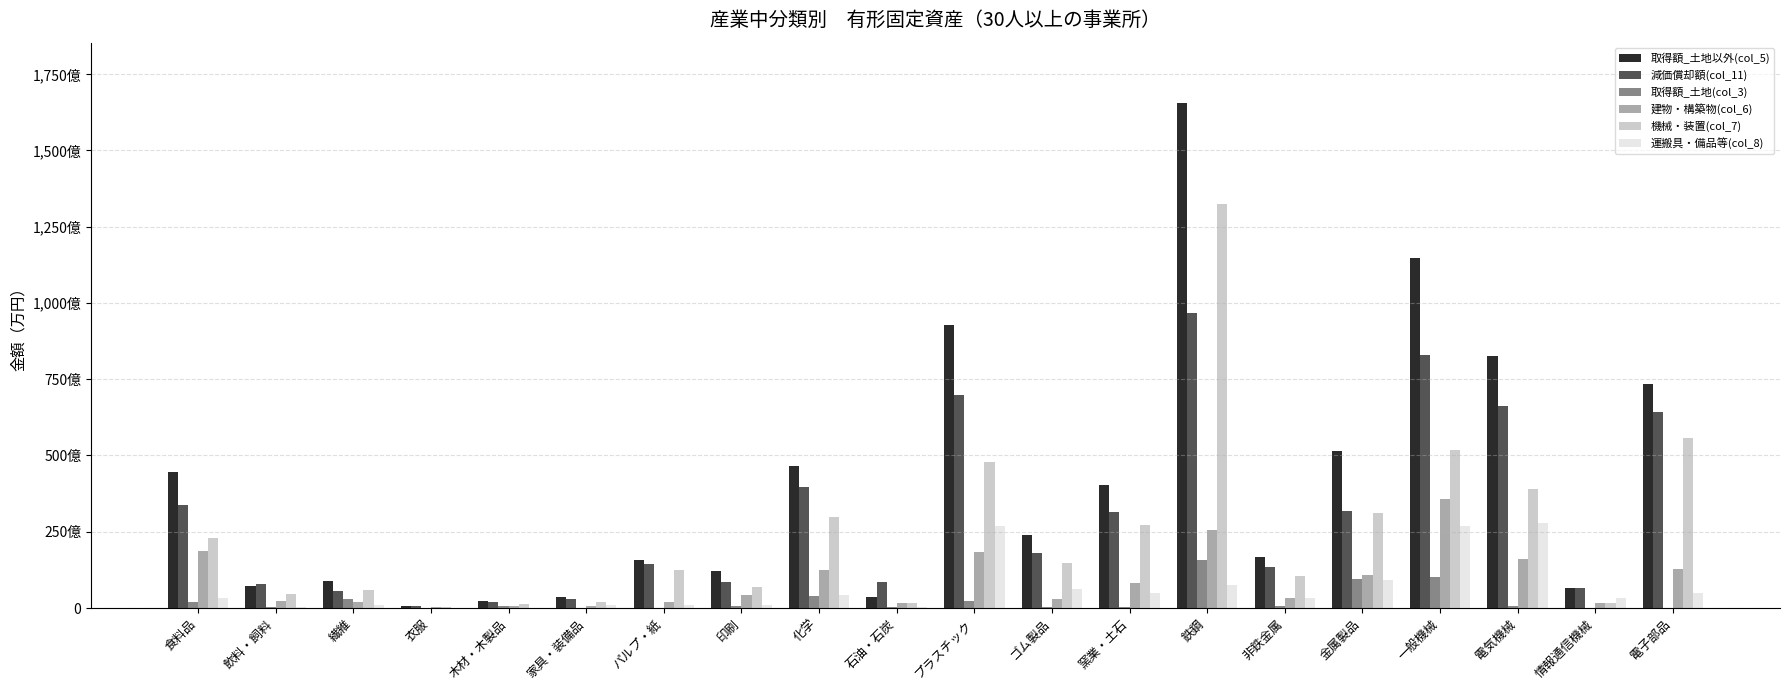

Are the bars horizontal?

No